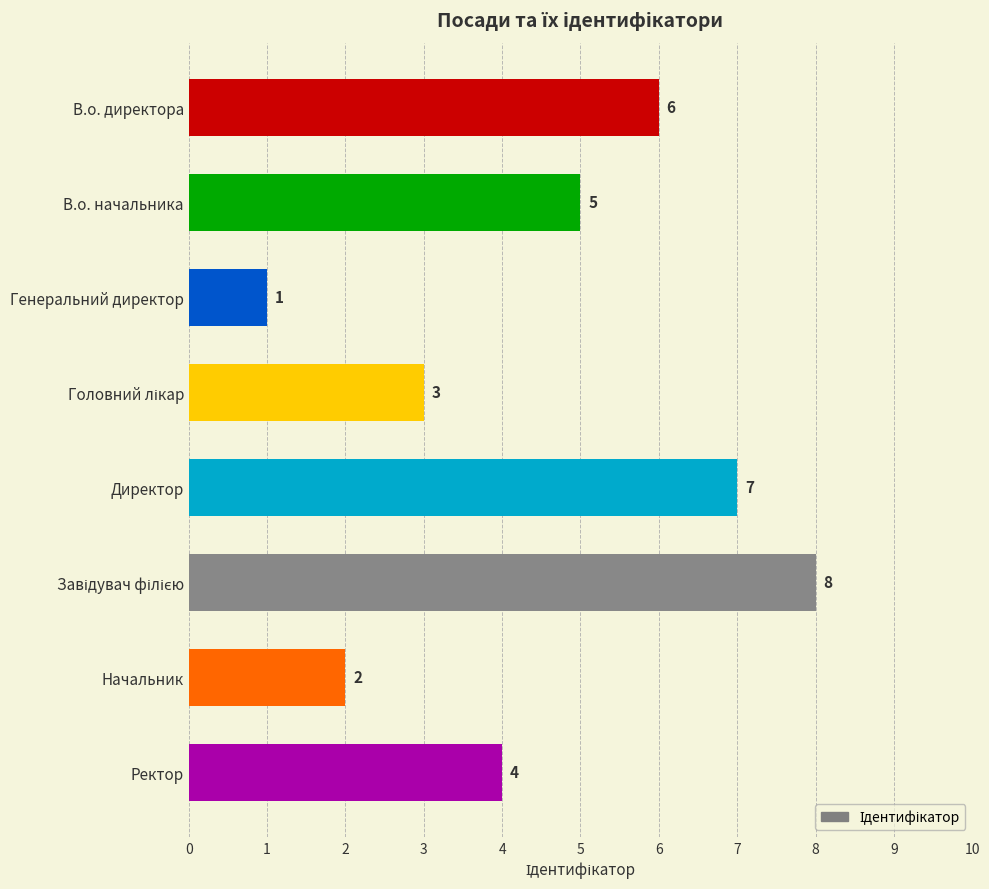

What is the greatest value displayed?

8